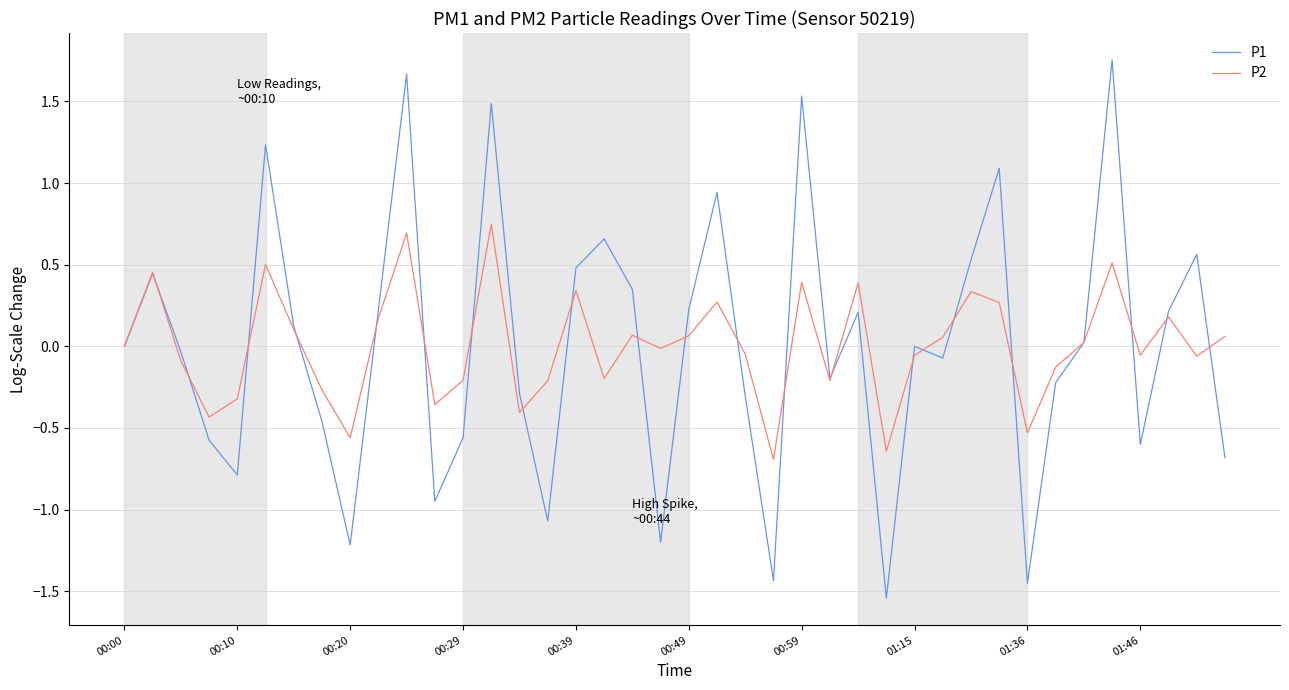

What is the lowest value of the P2 series?

-0.7